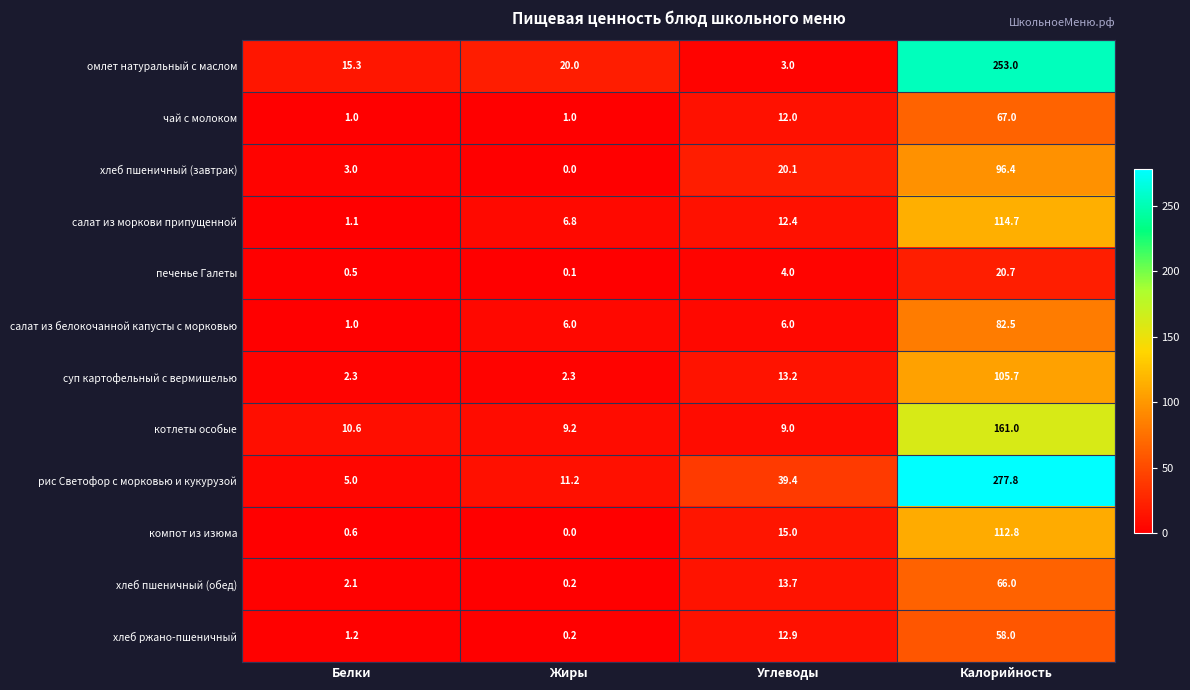

What is the difference between the highest and lowest values at Калорийность?

257.1